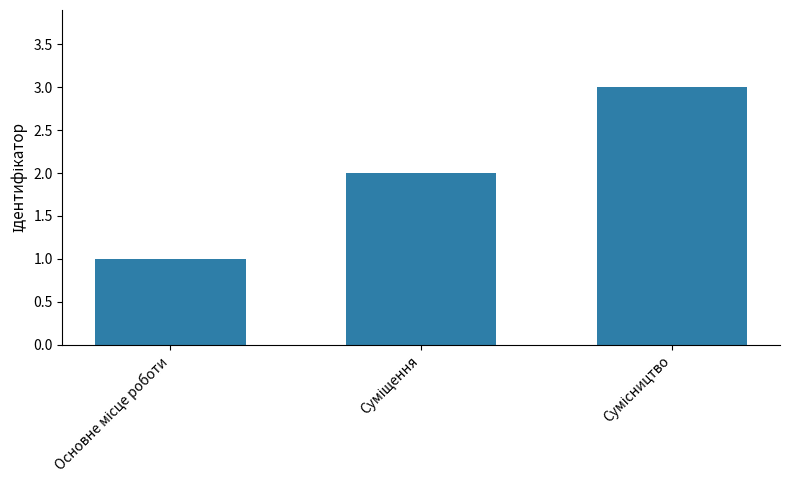

What is the sum of all values?

6